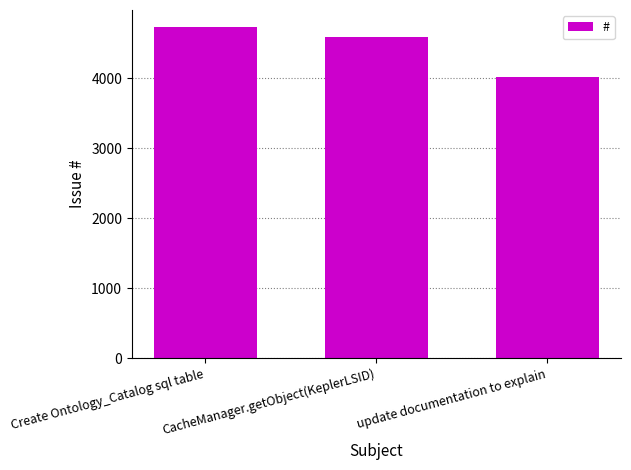

The chart shows a value of 4740 at Create Ontology_Catalog sql table. True or false?

True